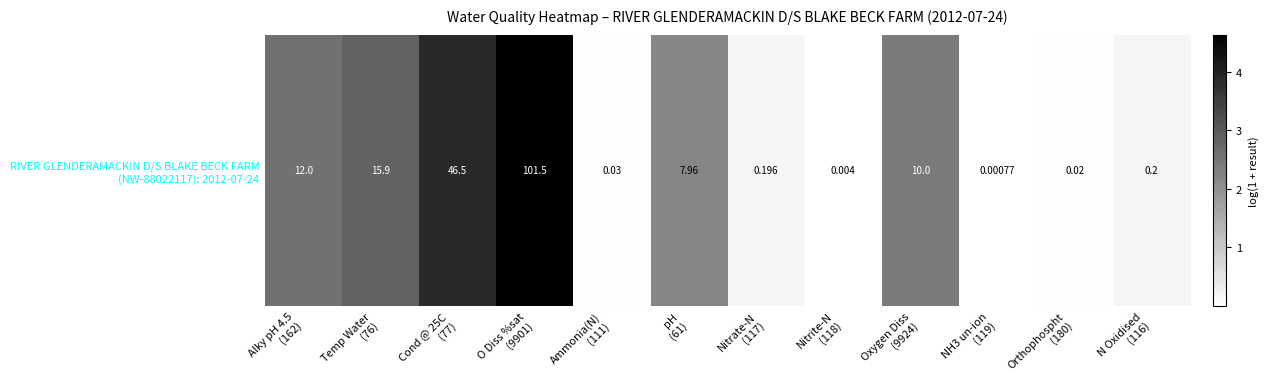

Count the number of values greater than 2.

6